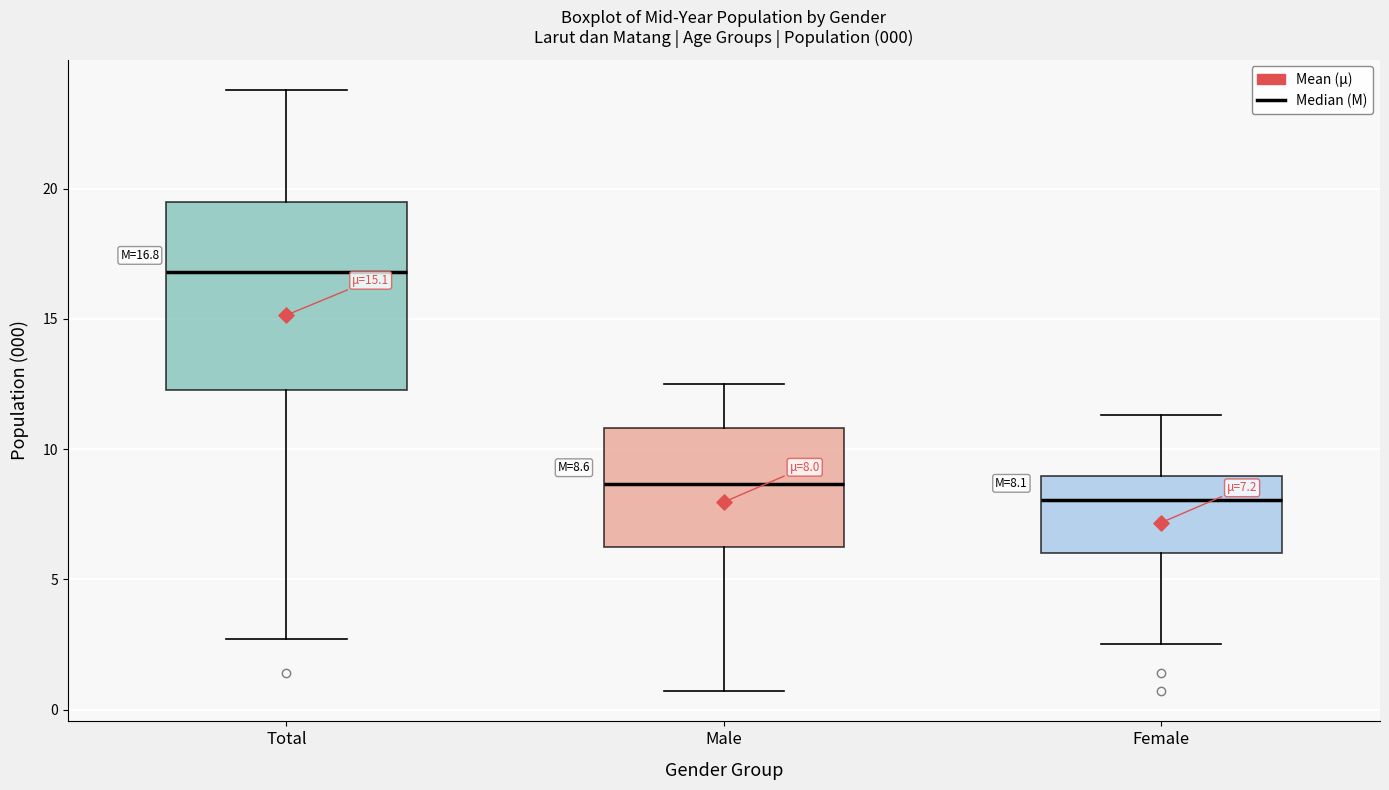

Comparing the boxes themselves (not the whiskers), which one is the tallest?

Total